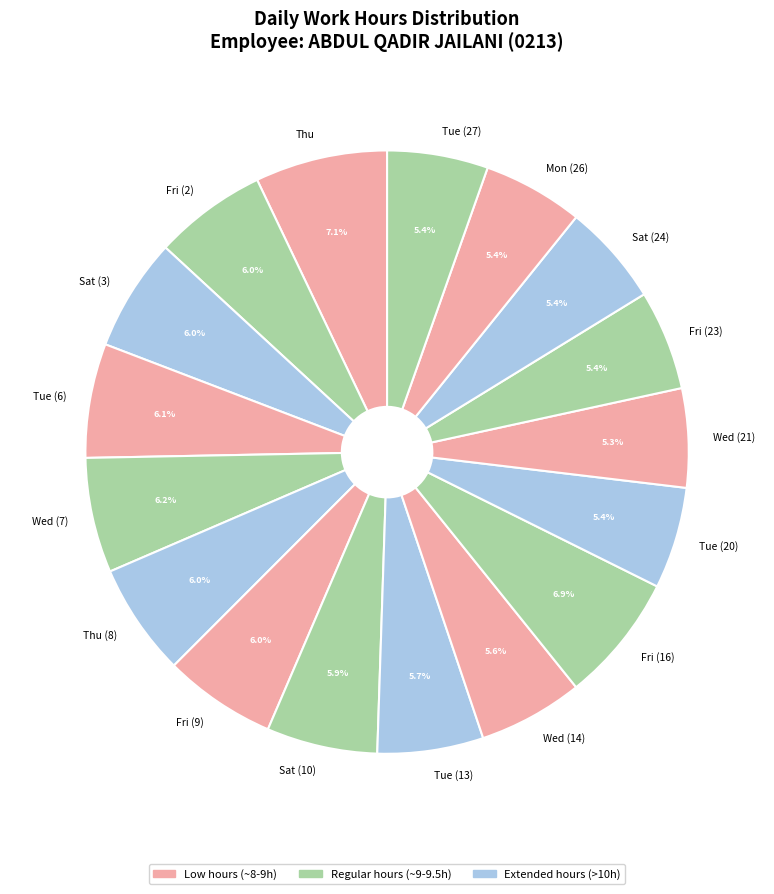

What is the ratio of the value at Tue (27) to the value at Fri (23)?

1.0